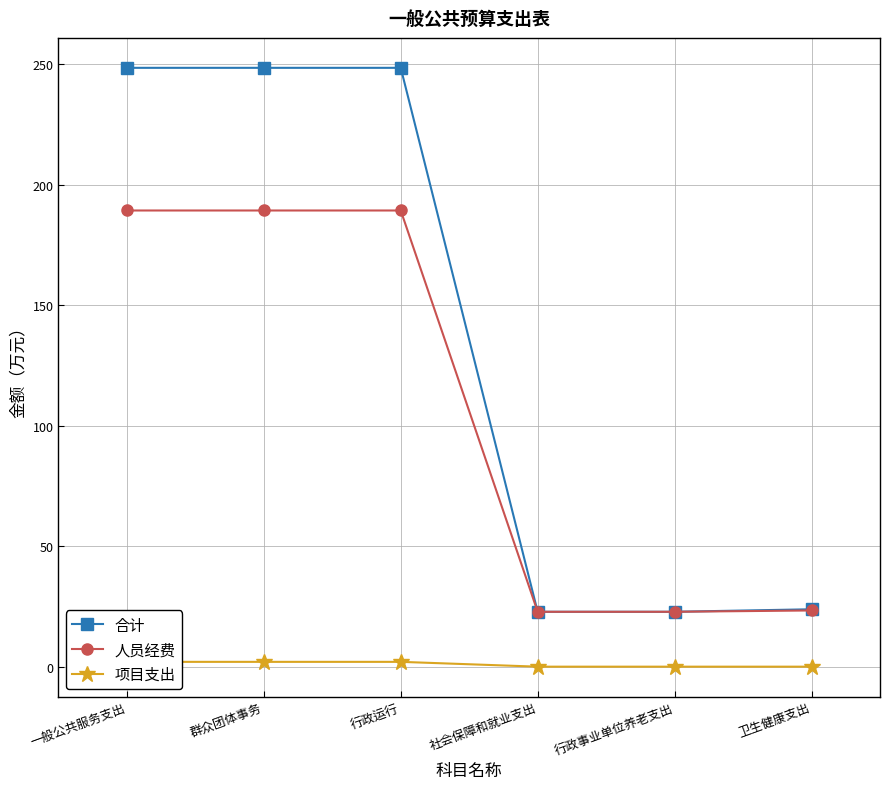

What is the difference between the maximum and minimum values in the 项目支出 series?

2.0